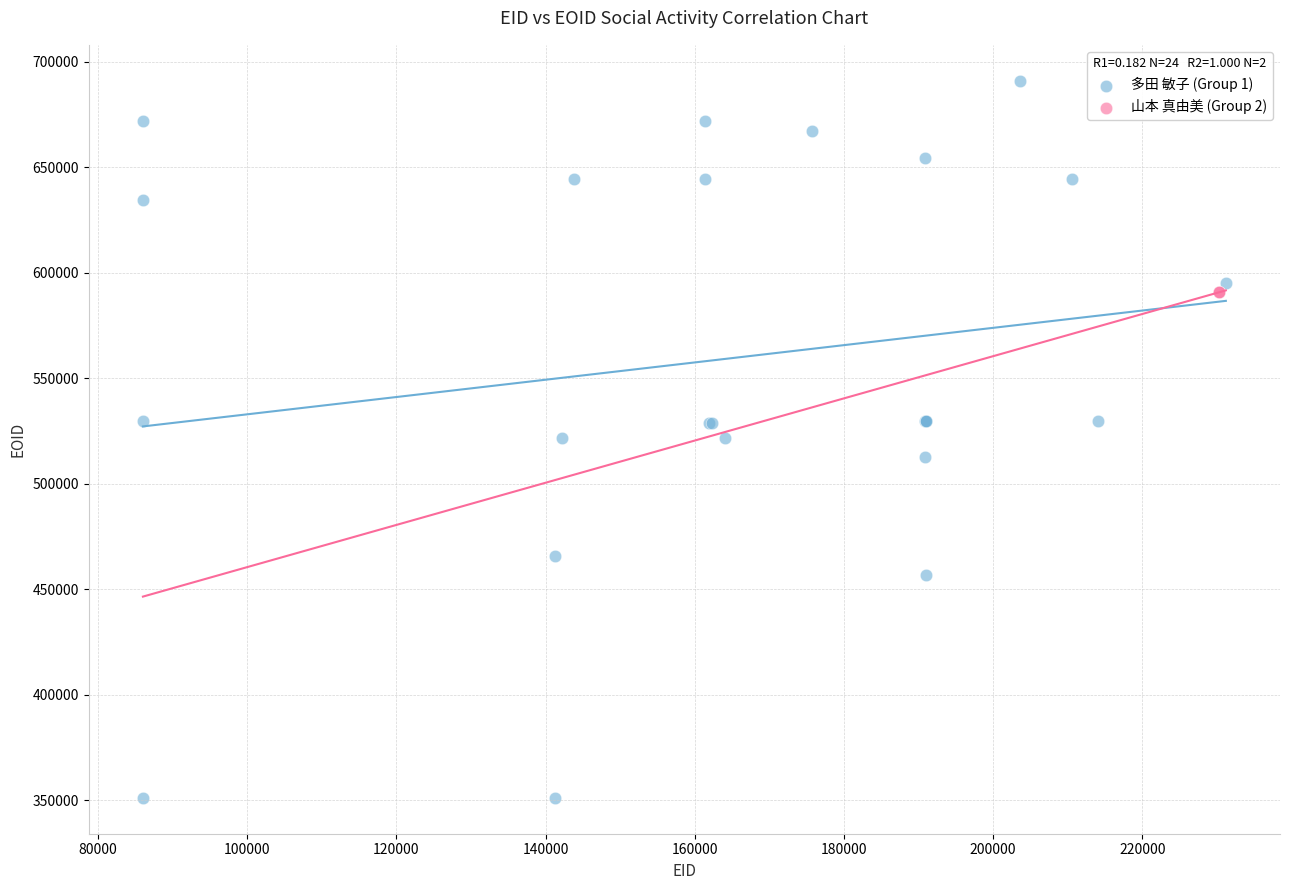

Which series has the largest Y range (max minus min)?

多田 敏子 (Group 1)